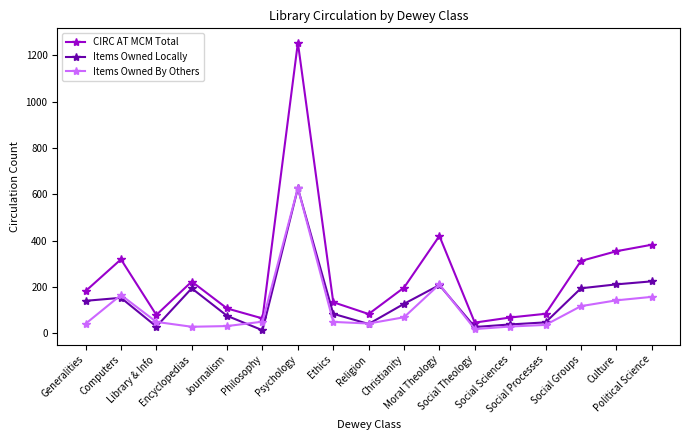

True or false: Items Owned By Others has more than 2 interior local peaks.

True